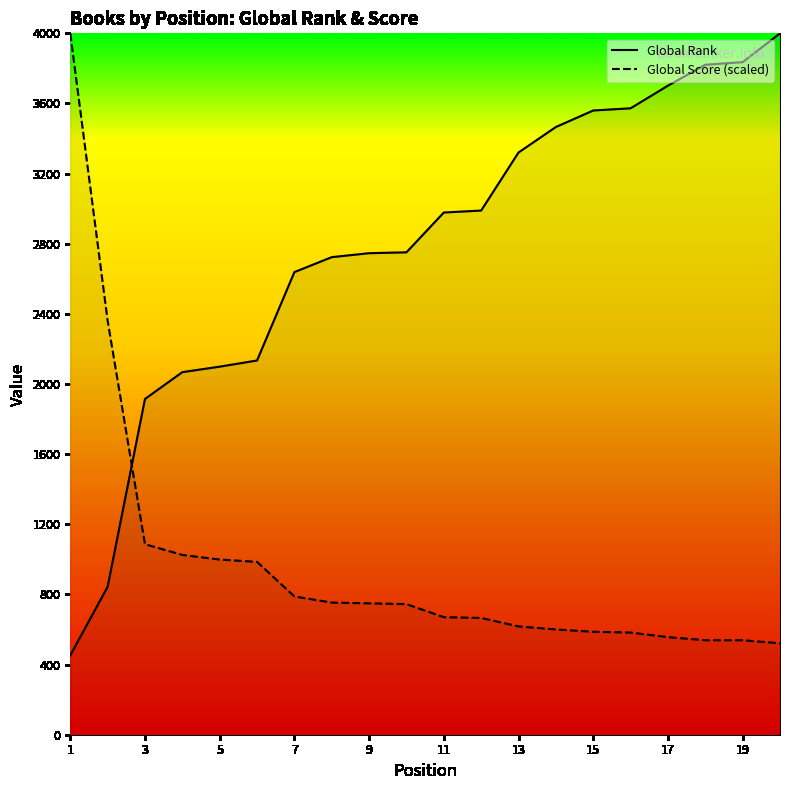

What are all the series names shown in the legend?

Global Rank, Global Score (scaled)